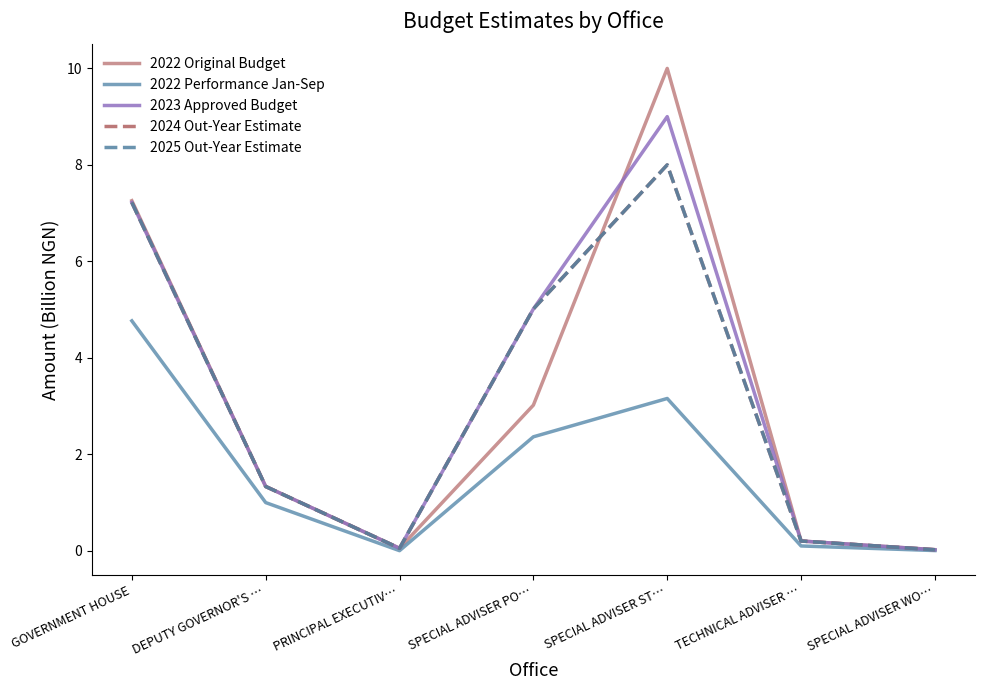

Does the chart have visible grid lines?

No